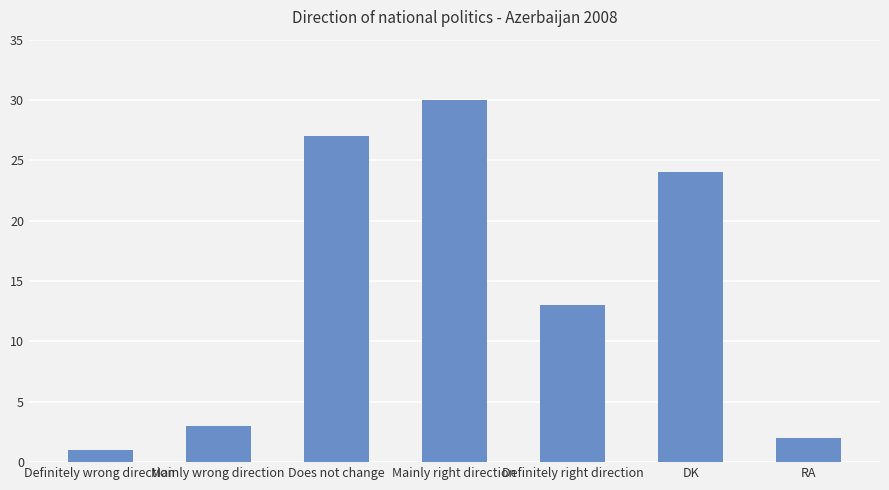

At which label does the data first exceed 13?

Does not change